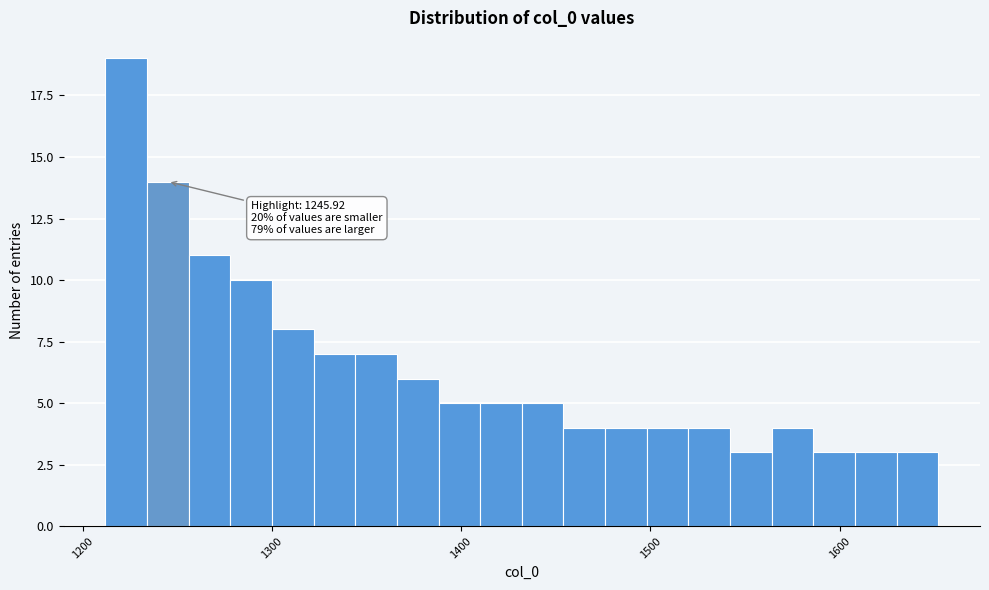

Around what value on the x-axis is the tallest bar? Give the approximate position of its centre, as read against the axis.

1220